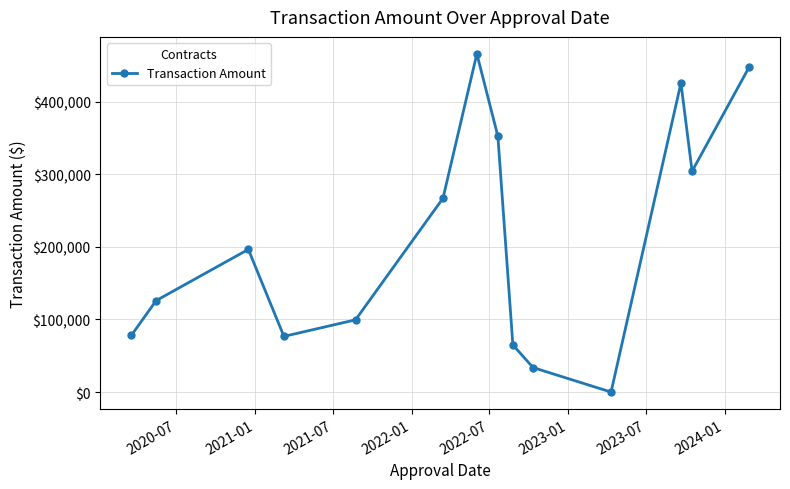

What is the difference between the maximum and minimum values?

465900.0